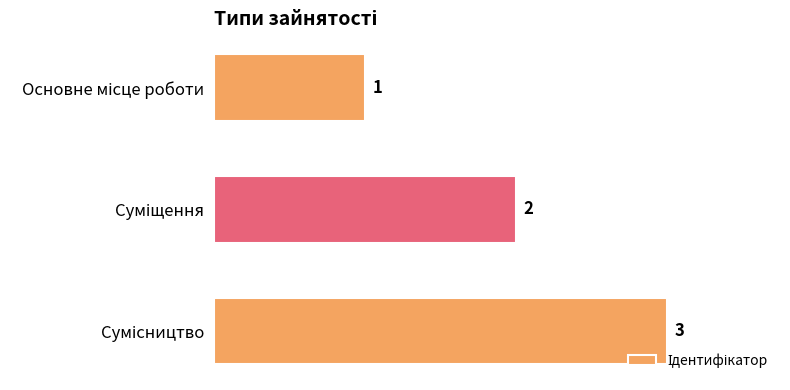

How many values are between 1 and 3?

3